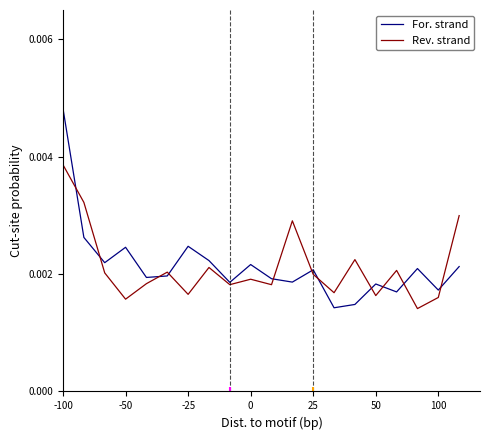

How many interior local valleys does the Rev. strand series have?

7